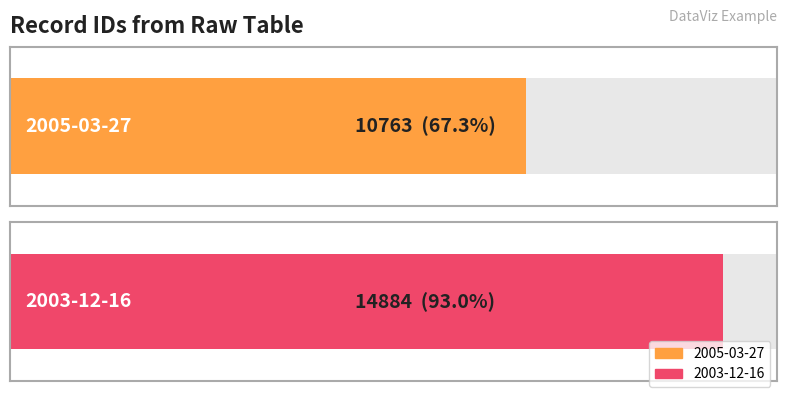

How many data points are less than 14884?

1